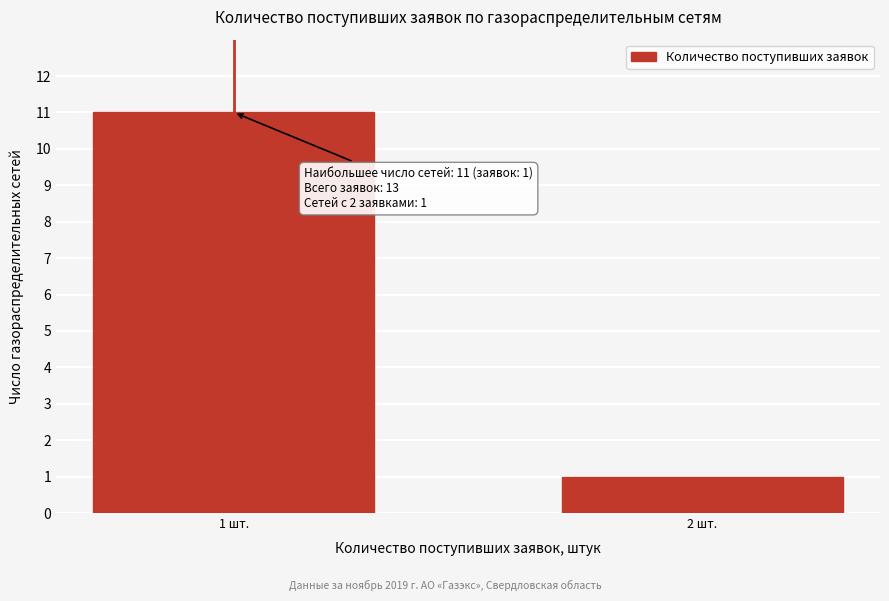

Reading left to right, extract all data points from this chart.

11	1